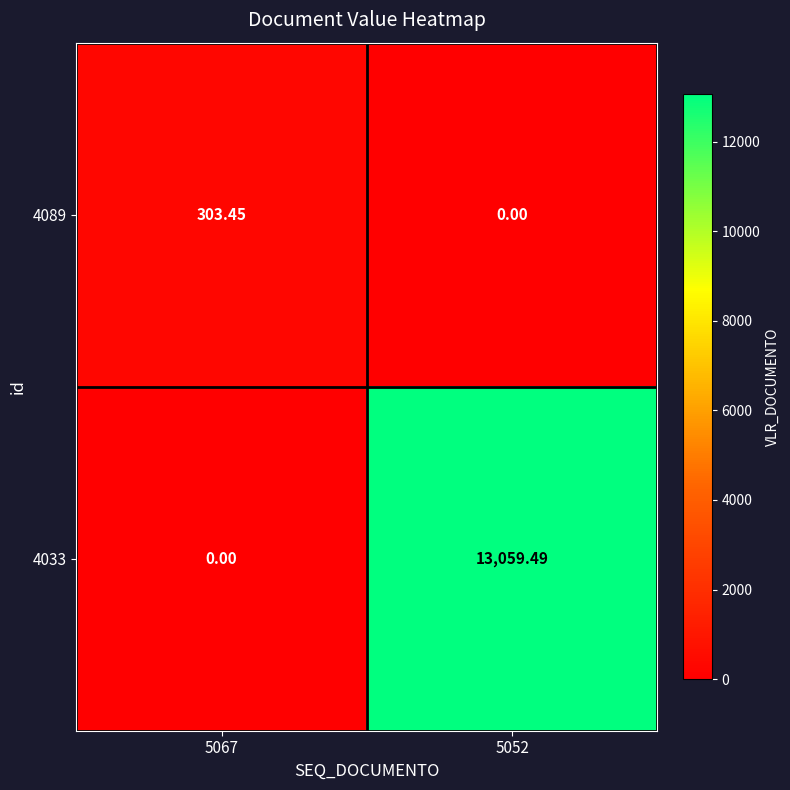

Is the value of 4089 at 5067 greater than the value of 4033 at 5067?

Yes